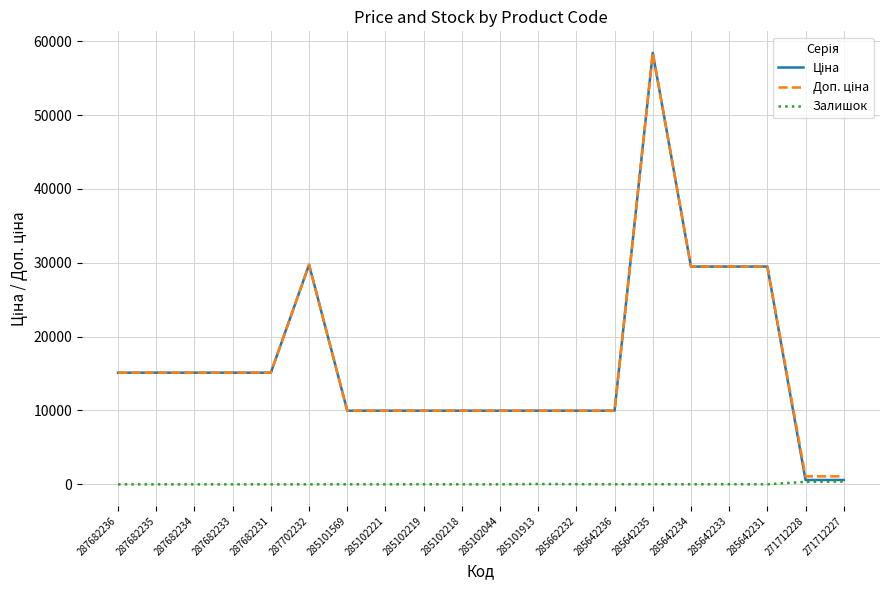

At which category is the sum across all series the highest?

285642235